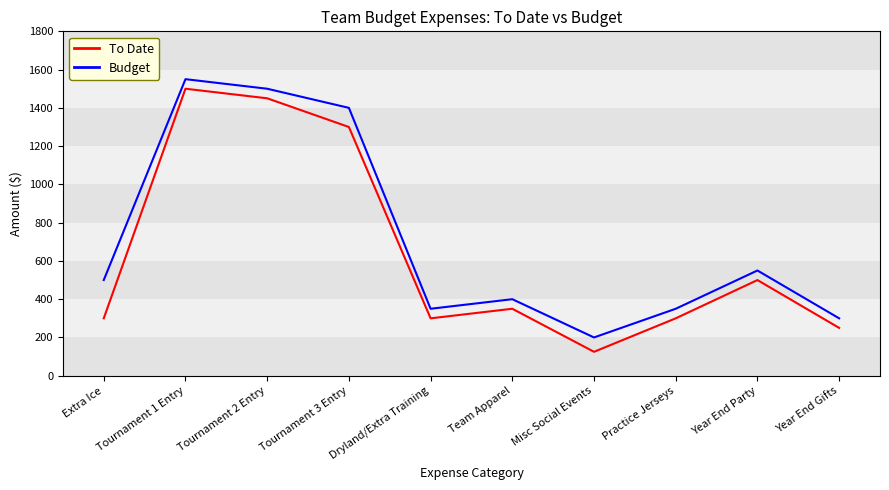

Reading left to right, transcribe all the data shown in this chart.

To Date: Extra Ice=300	Tournament 1 Entry=1500	Tournament 2 Entry=1450	Tournament 3 Entry=1300	Dryland/Extra Training=300	Team Apparel=350	Misc Social Events=125	Practice Jerseys=300	Year End Party=500	Year End Gifts=250
Budget: Extra Ice=500	Tournament 1 Entry=1550	Tournament 2 Entry=1500	Tournament 3 Entry=1400	Dryland/Extra Training=350	Team Apparel=400	Misc Social Events=200	Practice Jerseys=350	Year End Party=550	Year End Gifts=300